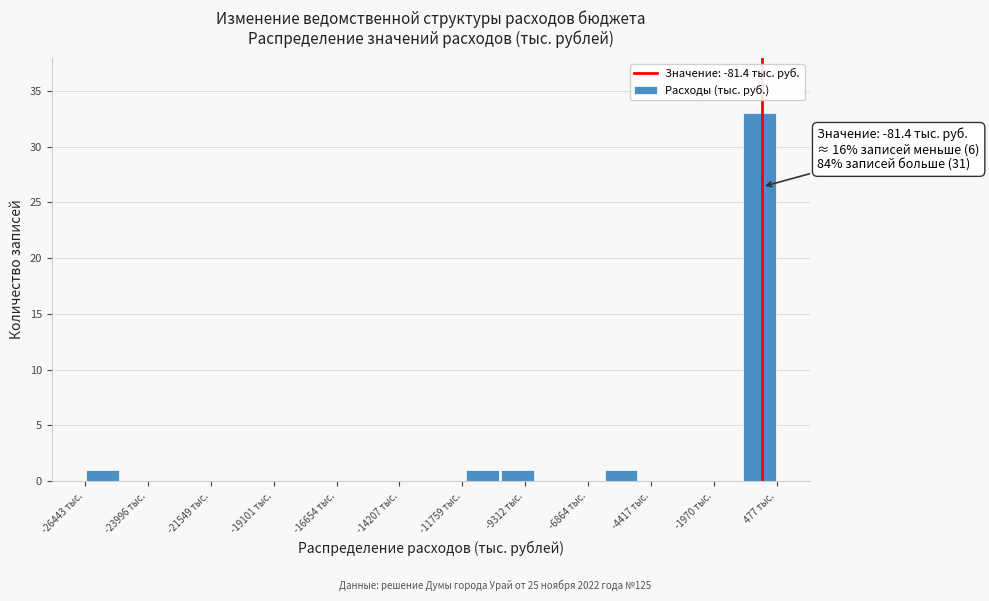

Read against the x-axis, roughly where is the centre of the tallest bar?

0